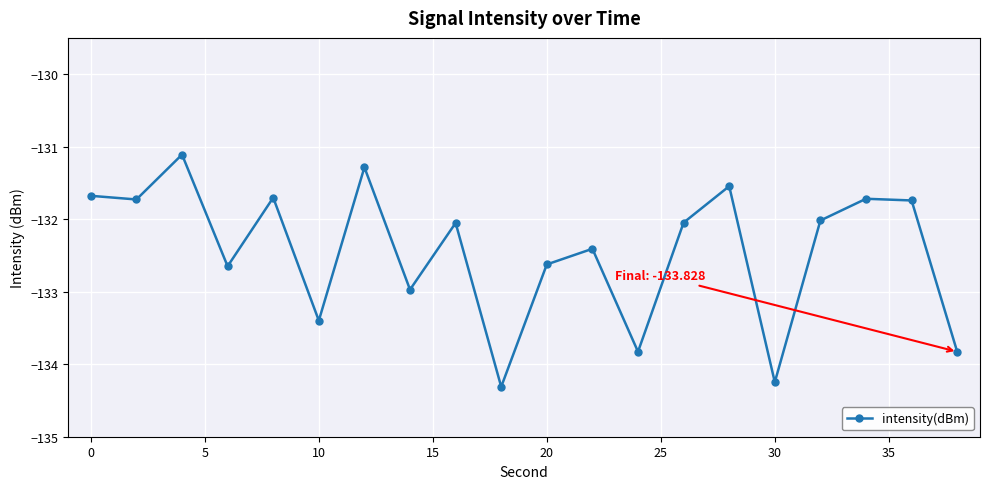

What is the value of the 17th point from the left?

-132.0